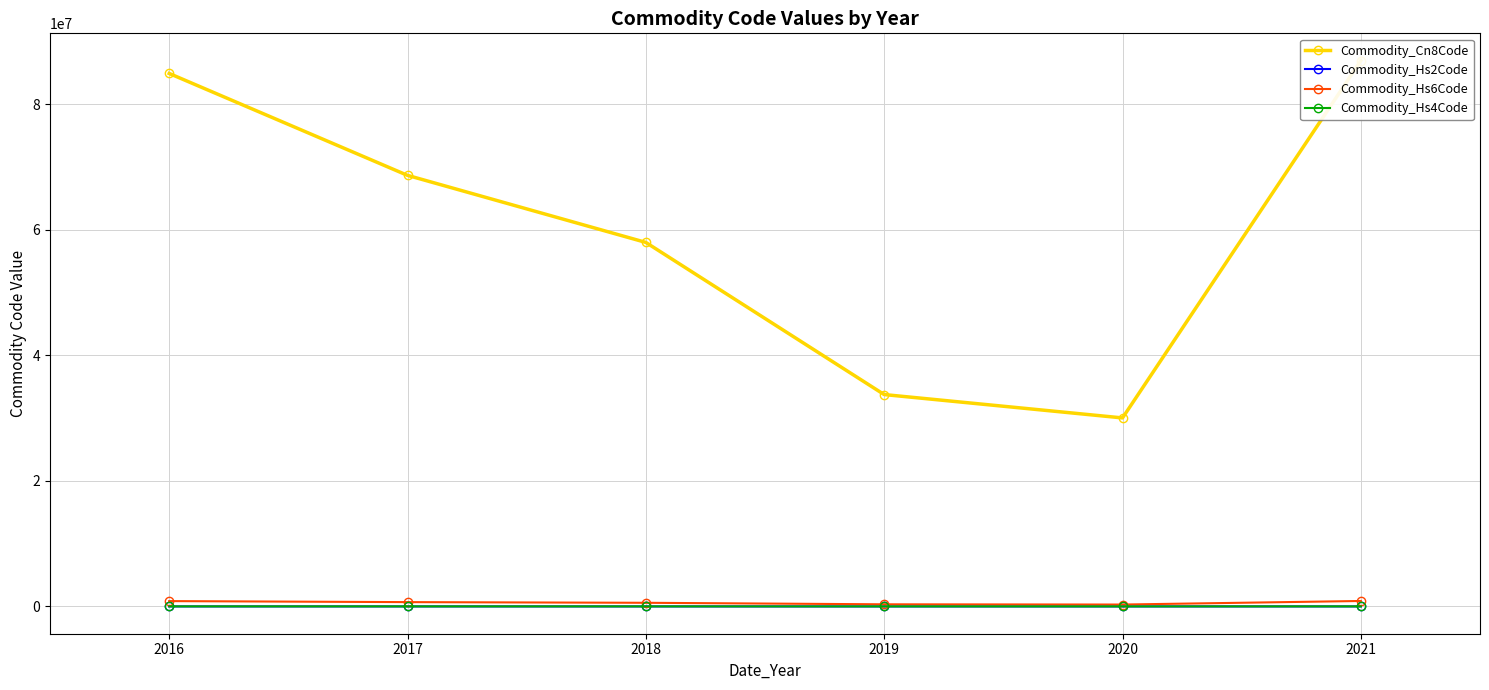

What are all the series names shown in the legend?

Commodity_Cn8Code, Commodity_Hs2Code, Commodity_Hs6Code, Commodity_Hs4Code